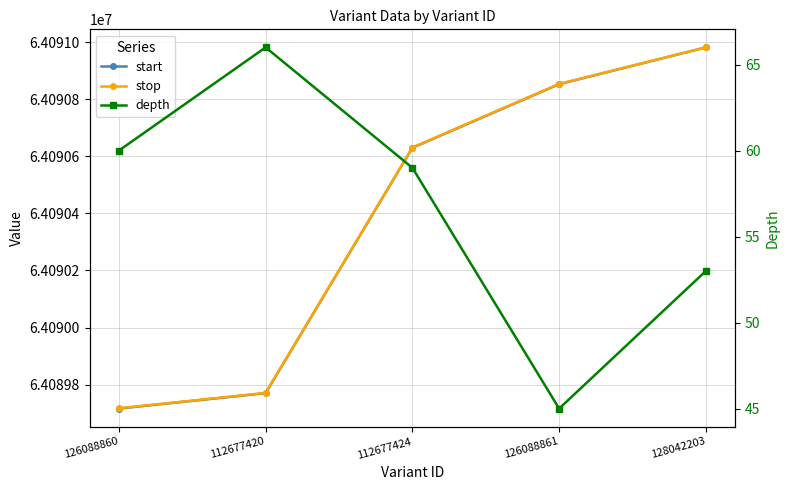

What is the total value across all series at 126088860?

128179493